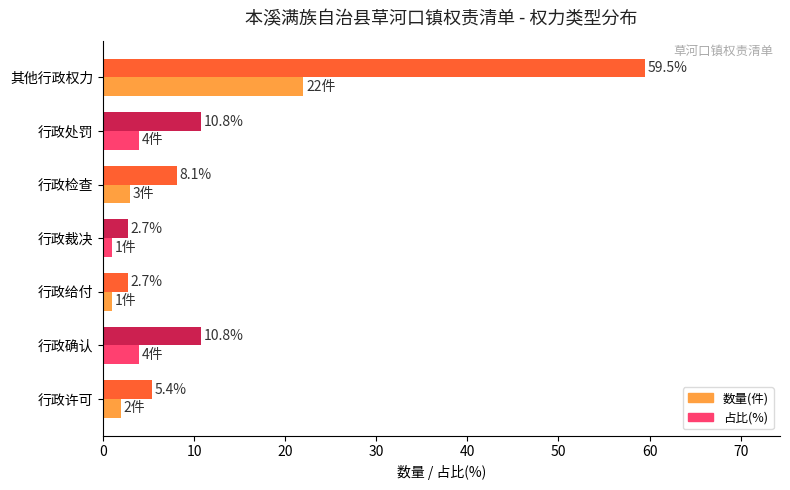

True or false: 占比(%) has a value of 5.4 at 行政许可.

True